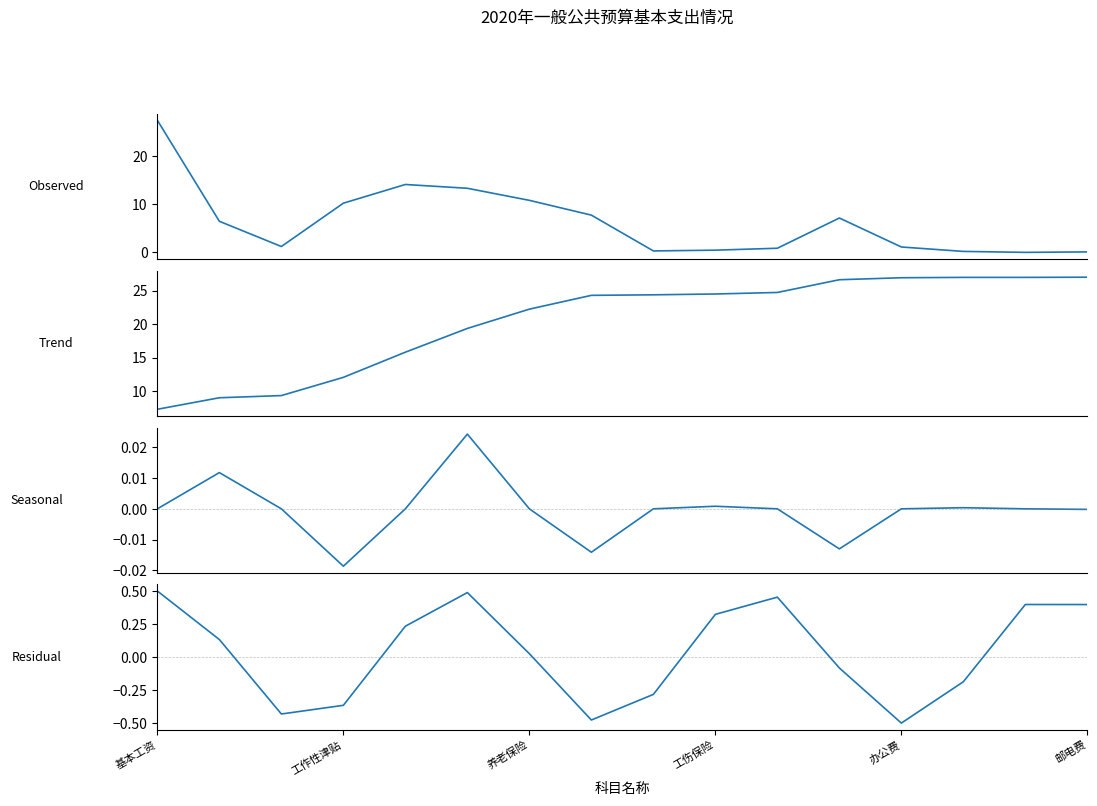

True or false: 季节性 has a value of 0.0 at 工作性津贴.

False